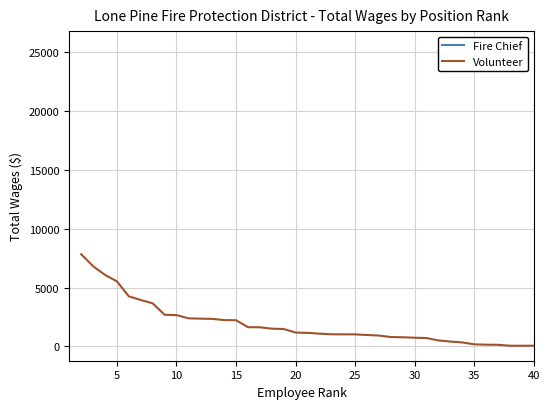

What is the ratio of the value at 35 to the value at 25?

0.7